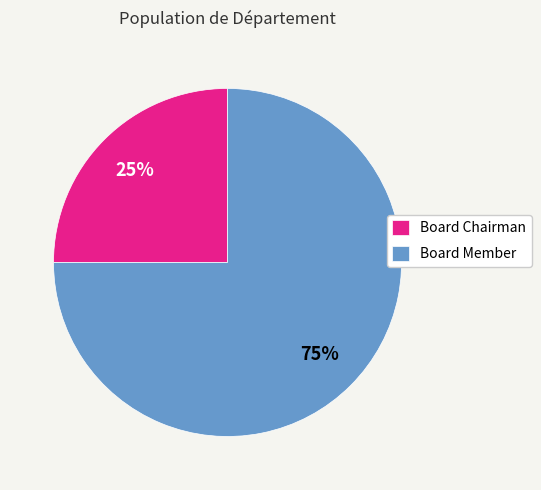

Between Board Chairman and Board Member, which is larger?

Board Member